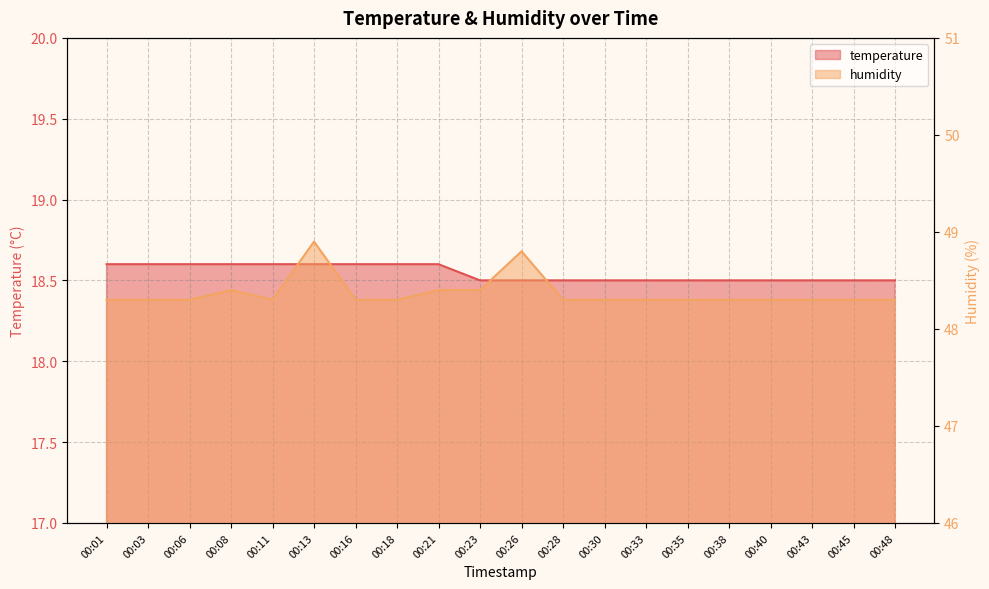

Reading left to right, transcribe all the data shown in this chart.

temperature: 18.6	18.6	18.6	18.6	18.6	18.6	18.6	18.6	18.6	18.5	18.5	18.5	18.5	18.5	18.5	18.5	18.5	18.5	18.5	18.5
humidity: 48.3	48.3	48.3	48.4	48.3	48.9	48.3	48.3	48.4	48.4	48.8	48.3	48.3	48.3	48.3	48.3	48.3	48.3	48.3	48.3